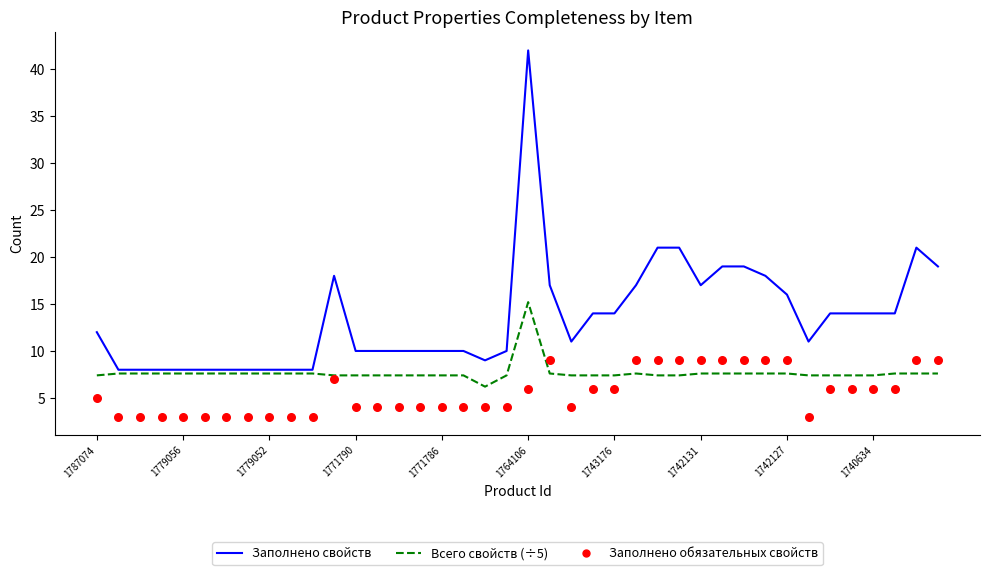

Which series has the largest total across all categories?

Заполнено свойств